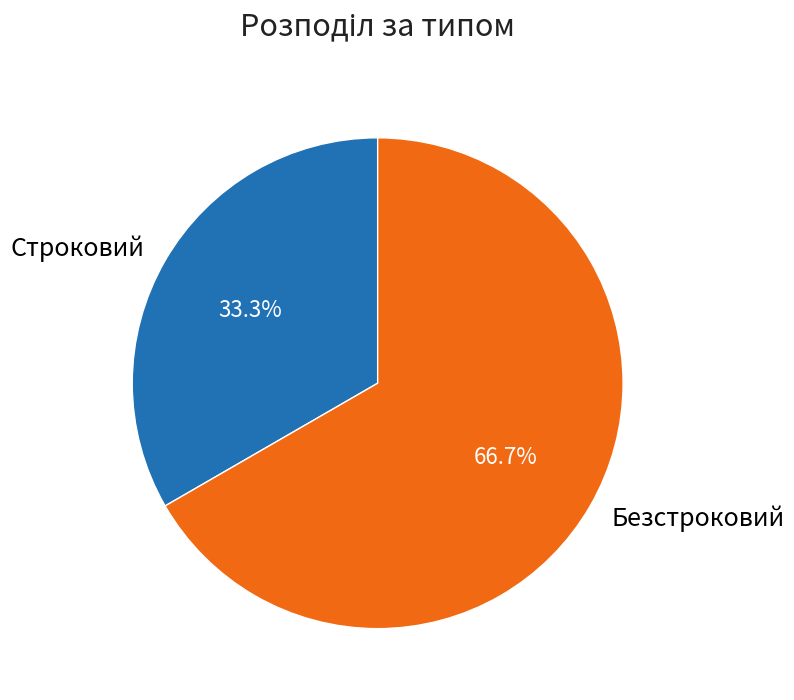

What is the ratio of the value at Строковий to the value at Безстроковий?

0.5